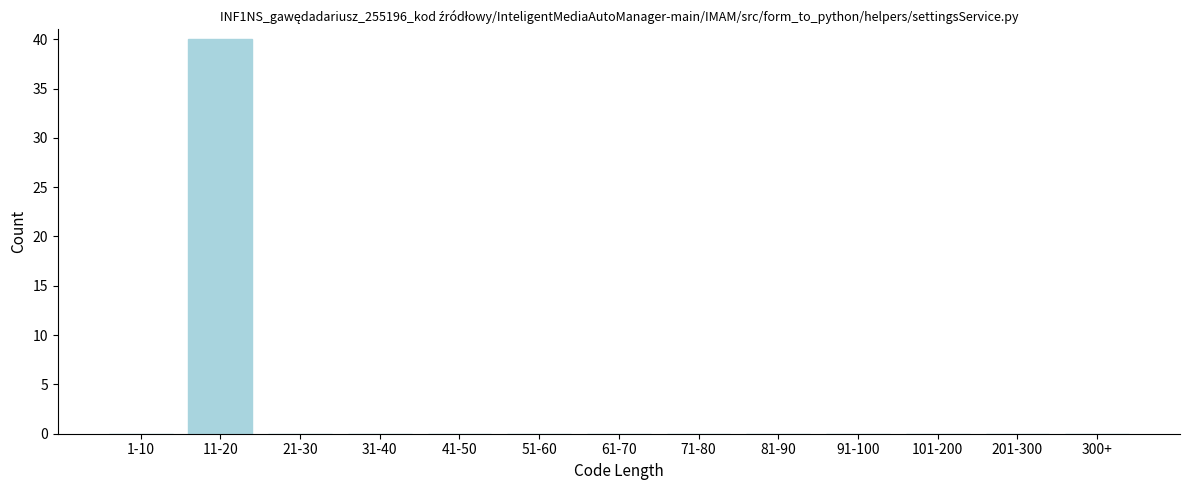

Reading left to right, what are all the values shown in this chart?

1-10=0	11-20=40	21-30=0	31-40=0	41-50=0	51-60=0	61-70=0	71-80=0	81-90=0	91-100=0	101-200=0	201-300=0	300+=0